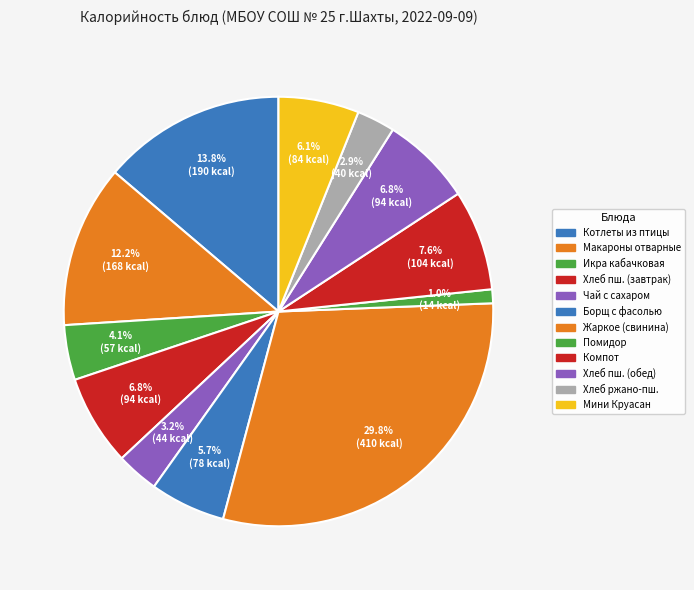

How many slices are in this pie chart?

12